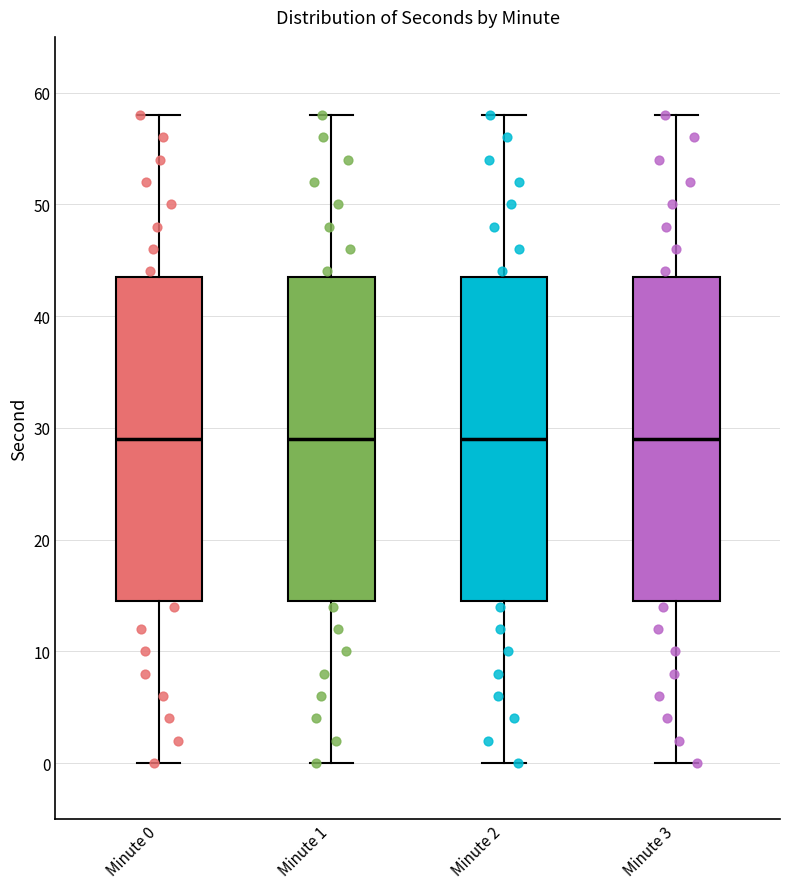

Where does the lower whisker of the box for Minute 3 end on the y-axis? The values are not printed on the chart, so give them approximately, as read against the axis.

0